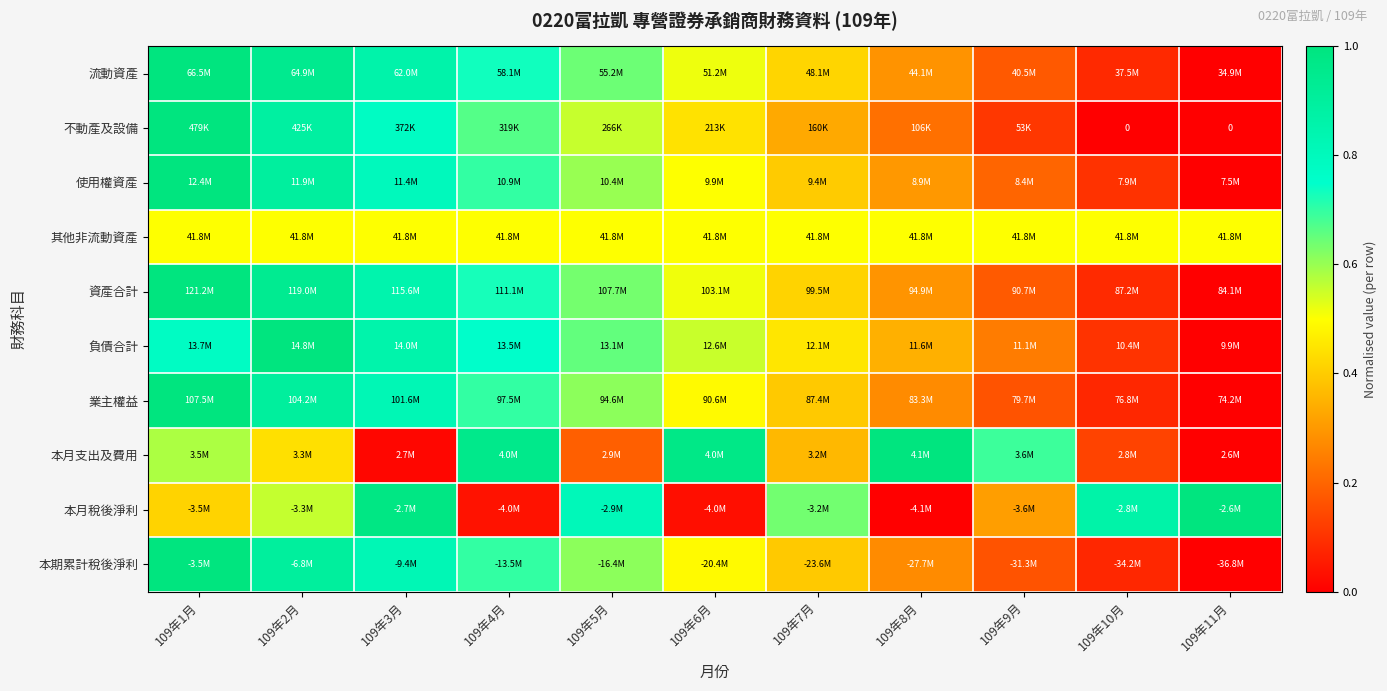

Is the value of 使用權資產 at 109年5月 greater than the value of 本月支出及費用 at 109年10月?

Yes